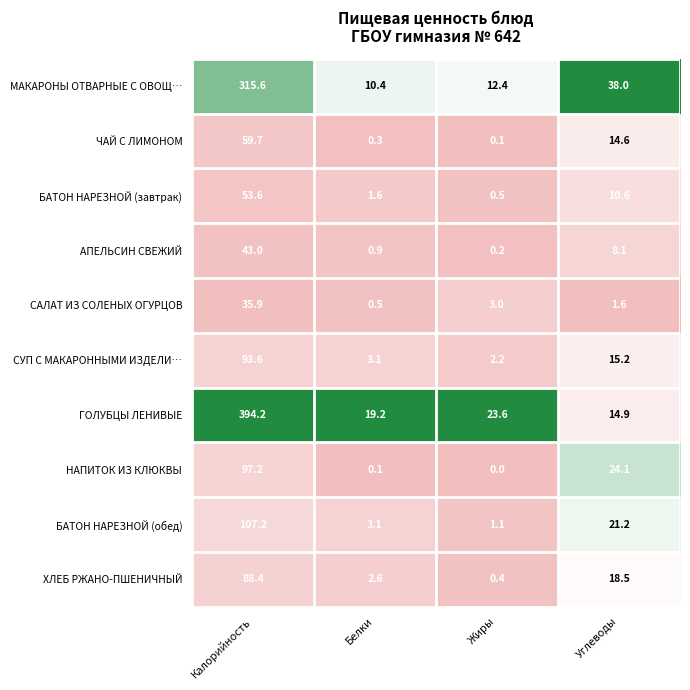

Which series has the largest range (max minus min)?

ГОЛУБЦЫ ЛЕНИВЫЕ